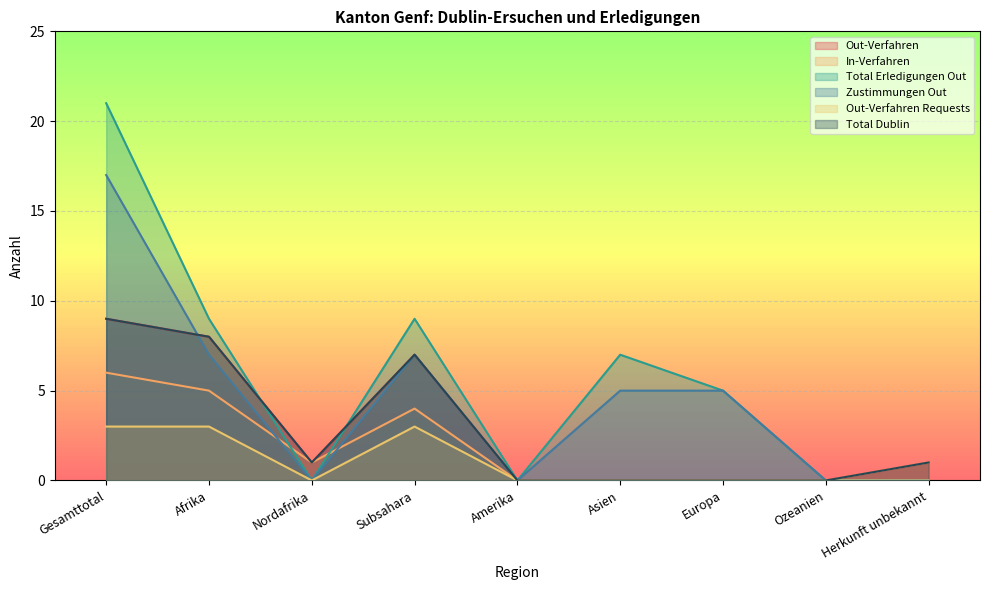

What is the average value of the Total Dublin series?

3